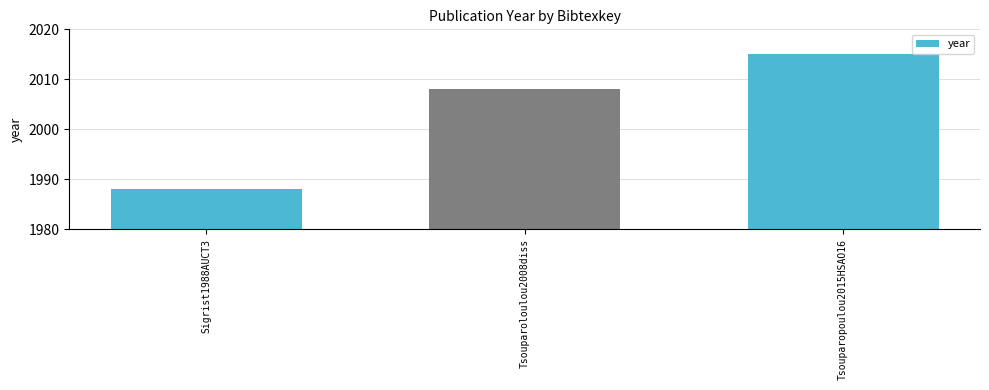

The chart shows a value of 3067 at Tsouparoloulou2008diss. True or false?

False